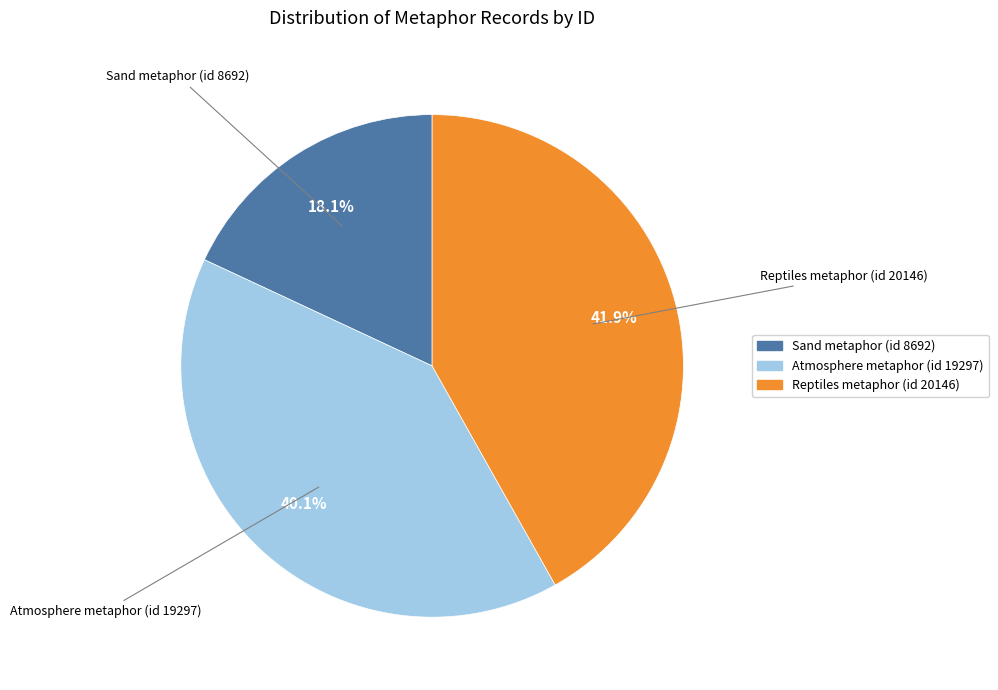

To the nearest percent, what is the average slice percentage?

33%